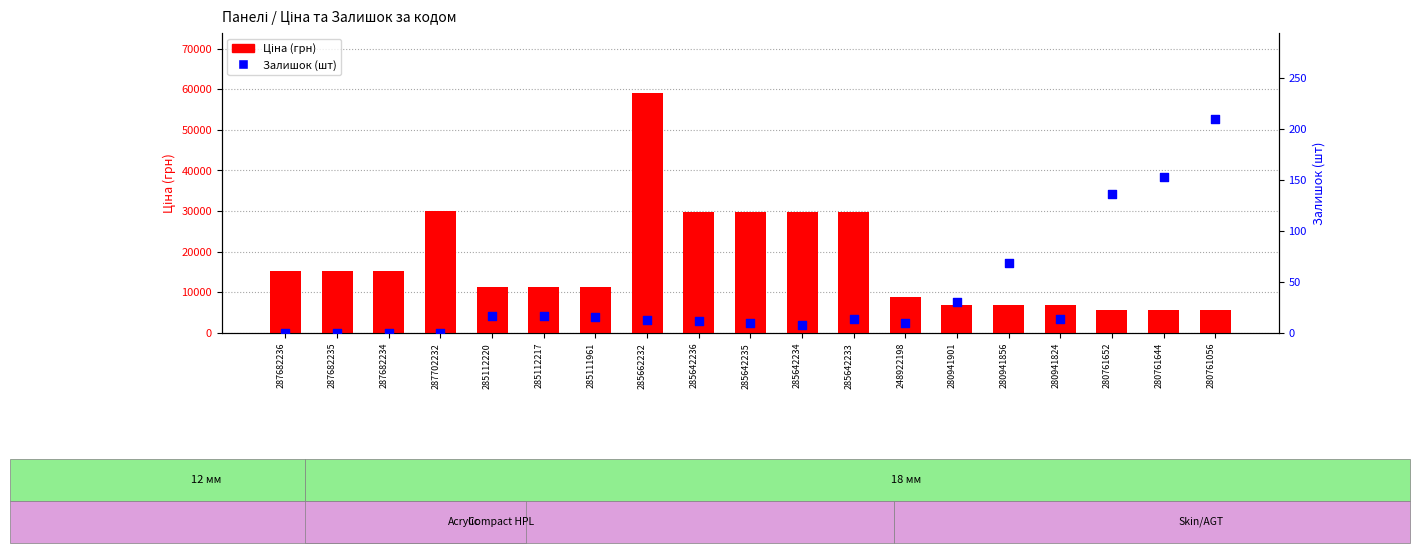

Which series reaches the maximum Y coordinate?

Ціна (грн)